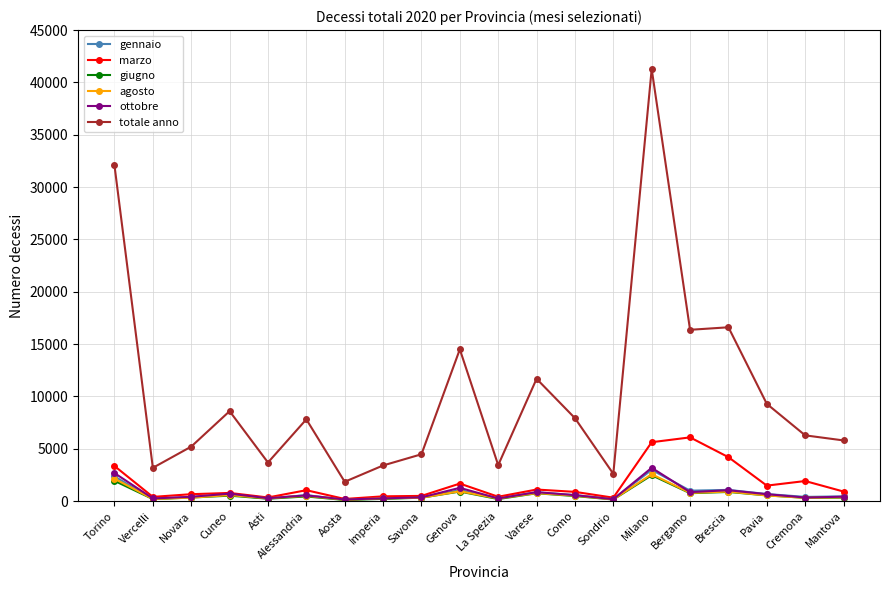

Where is the first local minimum for totale anno?

Vercelli